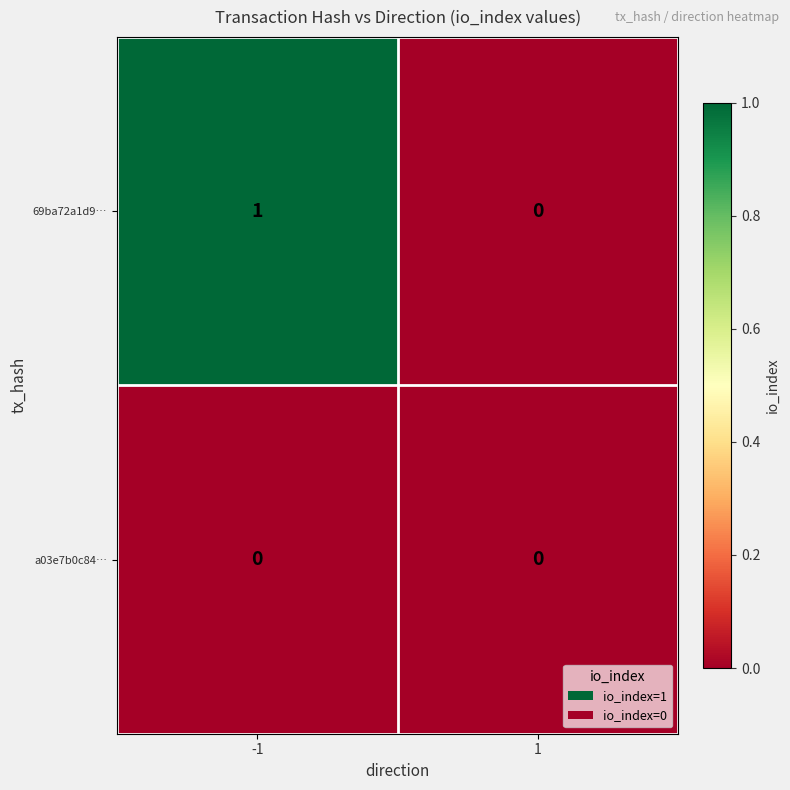

Which series has the largest range (max minus min)?

69ba72a1d9…